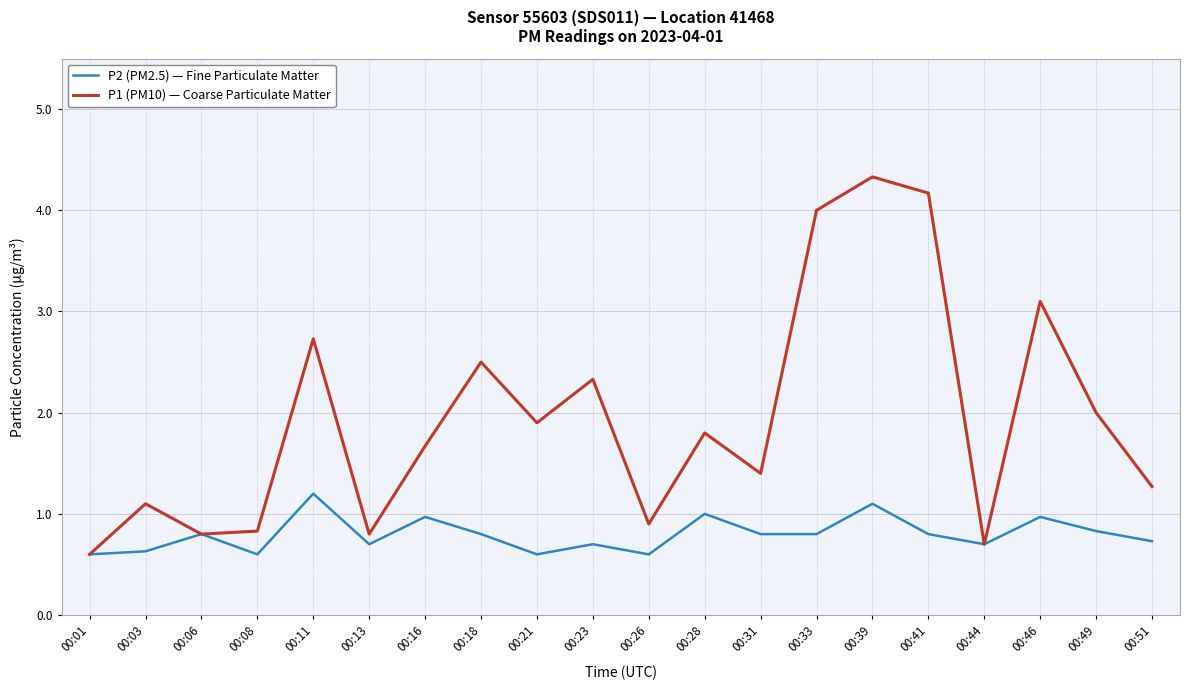

Does the chart display data point markers on the line(s)?

No